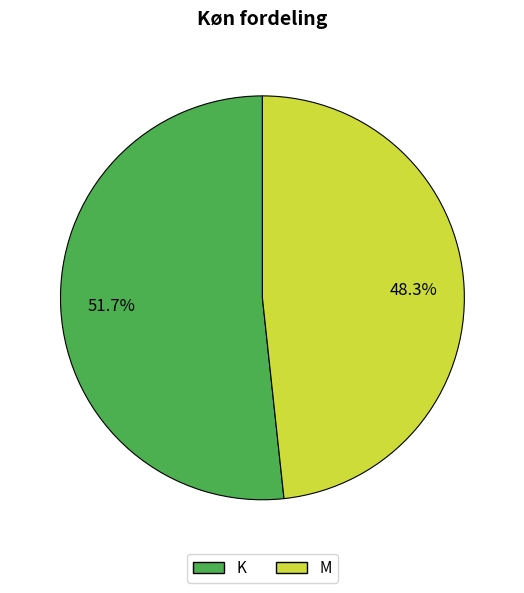

Which category has the biggest portion of the pie?

K